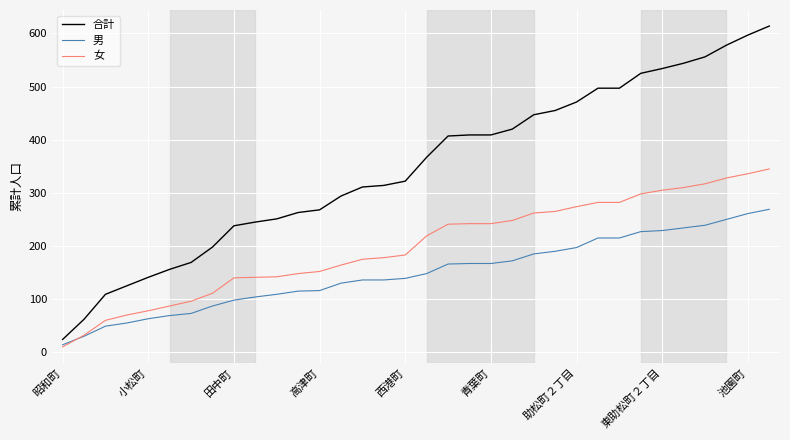

Which series has the largest range (max minus min)?

合計